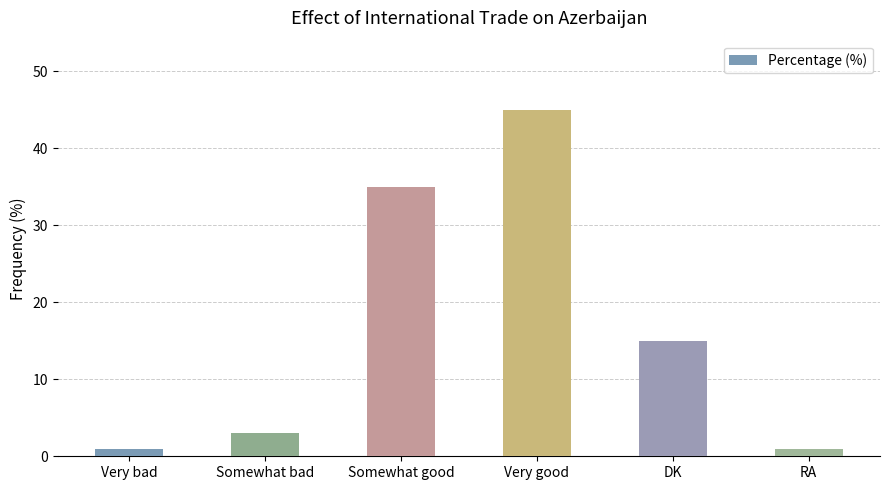

Does the chart contain any negative values?

No